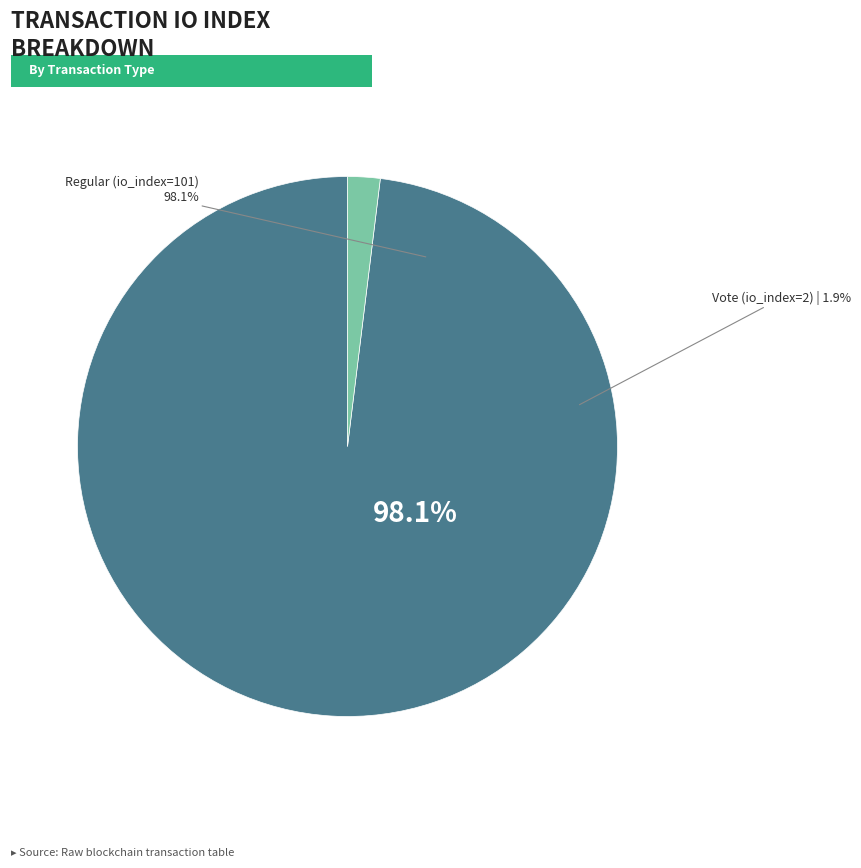

To the nearest percent, what percentage of the pie is Regular (io_index=101)?

98%